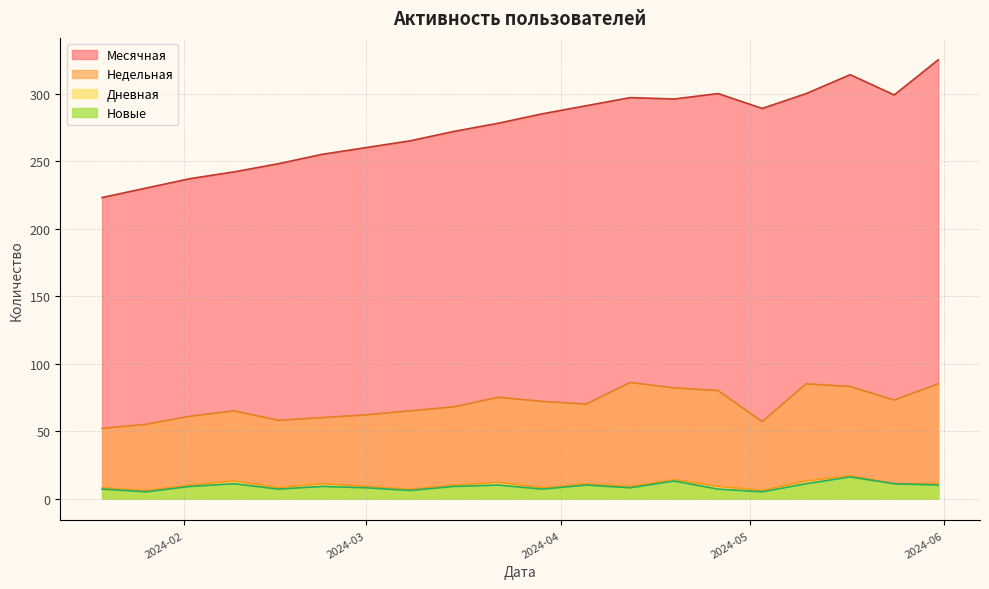

Which series has the widest spread of values?

Месячная